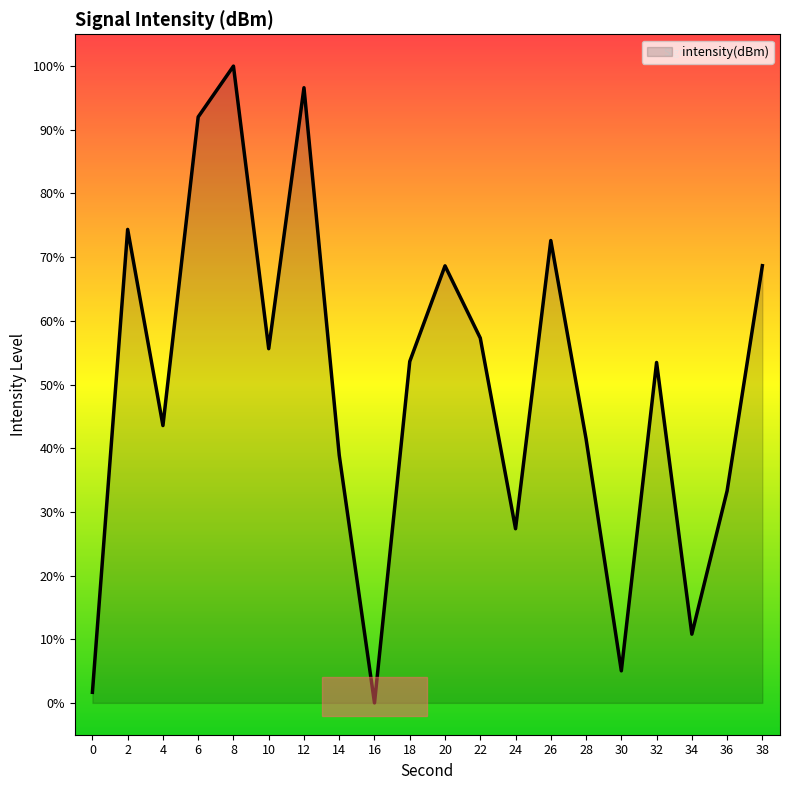

Read the value at 12.

96.6